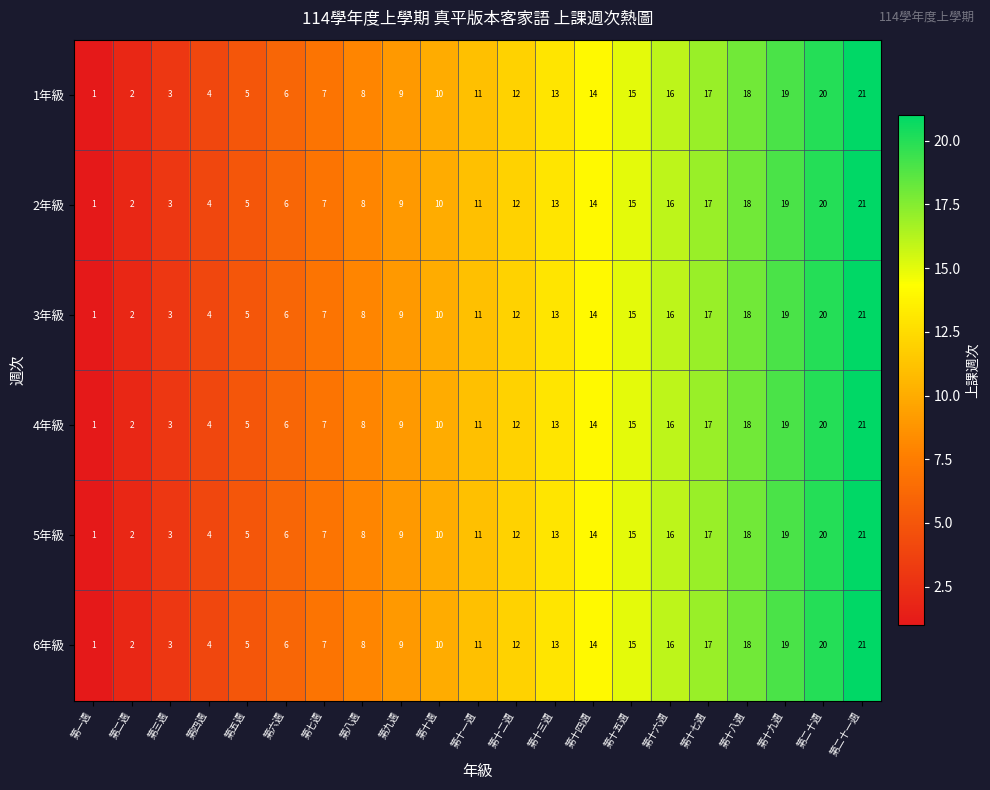

List the labels in order of 6年級 value, largest first.

第二十一週, 第二十週, 第十九週, 第十八週, 第十七週, 第十六週, 第十五週, 第十四週, 第十三週, 第十二週, 第十一週, 第十週, 第九週, 第八週, 第七週, 第六週, 第五週, 第四週, 第三週, 第二週, 第一週